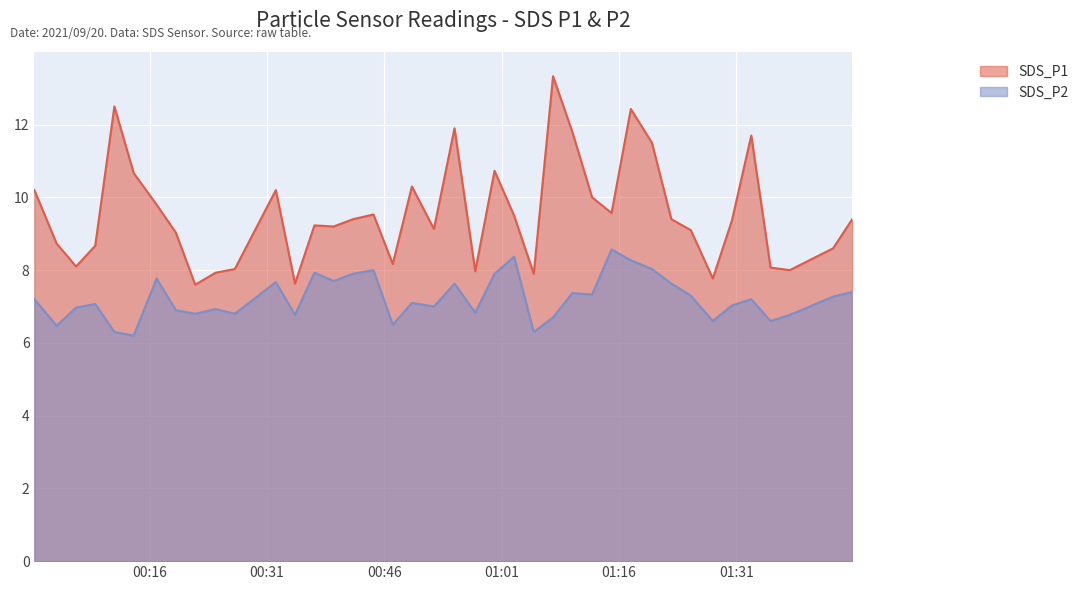

In SDS_P1, how many points are higher than both neighbors (excluding endpoints)?

10